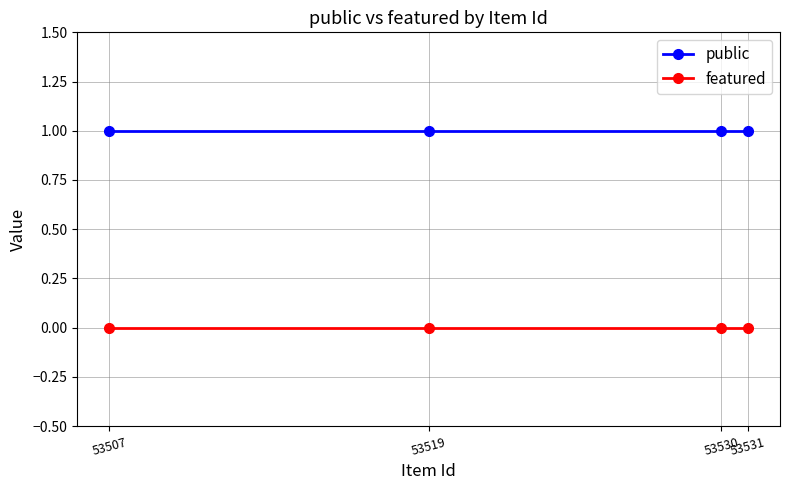

True or false: public and featured intersect in this chart.

False